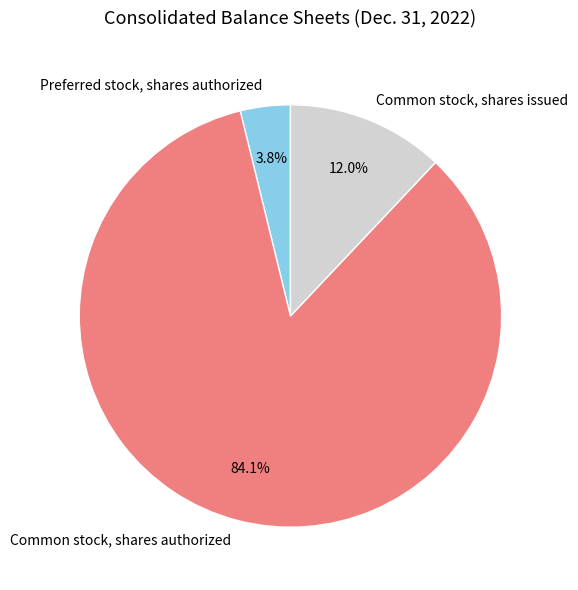

What is the largest slice in the pie chart?

Common stock, shares authorized